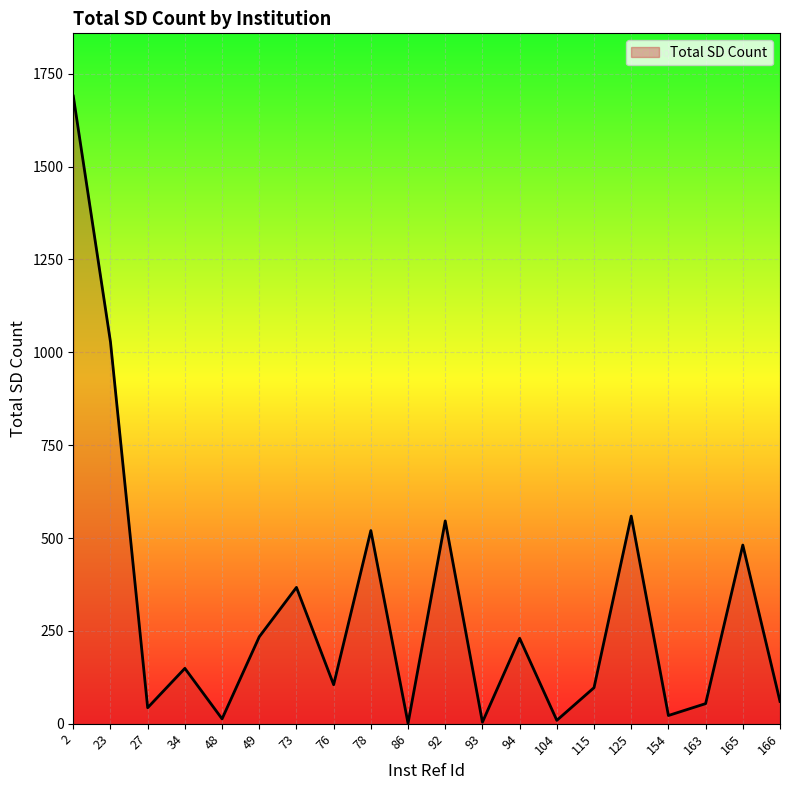

What is the maximum value shown in the chart?

1690